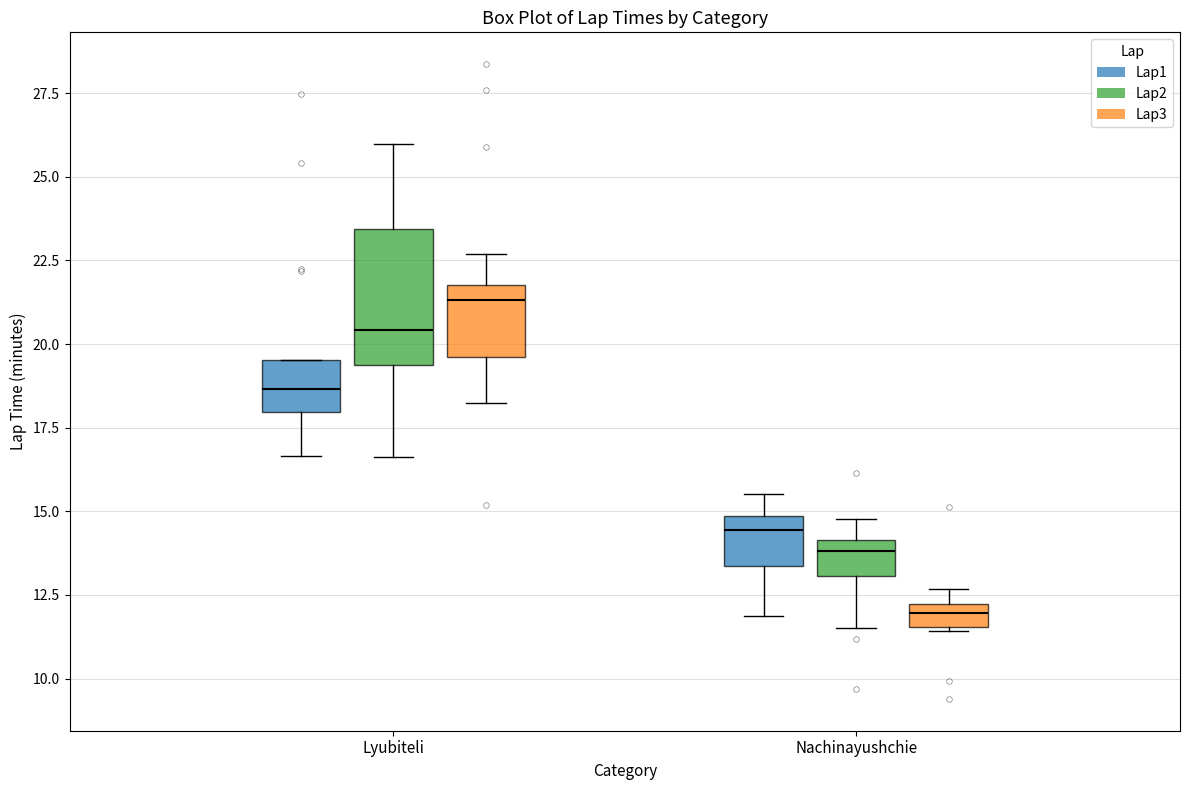

Comparing the boxes themselves (not the whiskers), which one is the tallest?

Lyubiteli (Lap2)